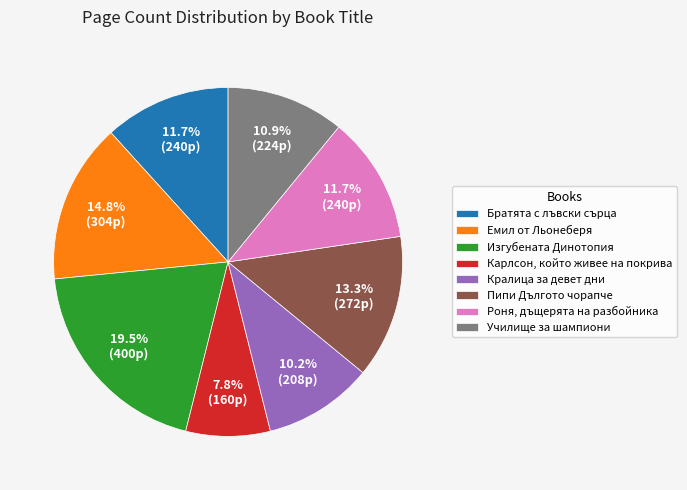

To the nearest percent, what is the combined percentage of Карлсон, който живее на покрива and Емил от Льонеберя?

23%